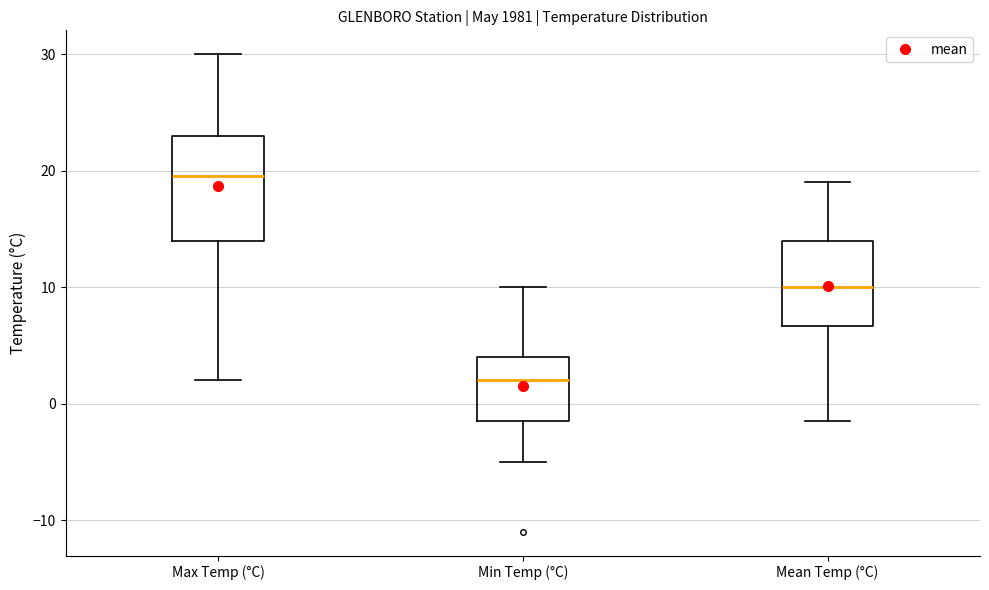

Reading left to right, read every box against the y-axis: the position of its median line, the range the box covers, and the ends of its whiskers. The values are not printed on the chart, so give them approximately, as read against the axis.

Max Temp (°C): median 20, box 14 to 23, whiskers 2 to 30
Min Temp (°C): median 2, box -1 to 4, whiskers -5 to 10
Mean Temp (°C): median 10, box 7 to 14, whiskers -1 to 19